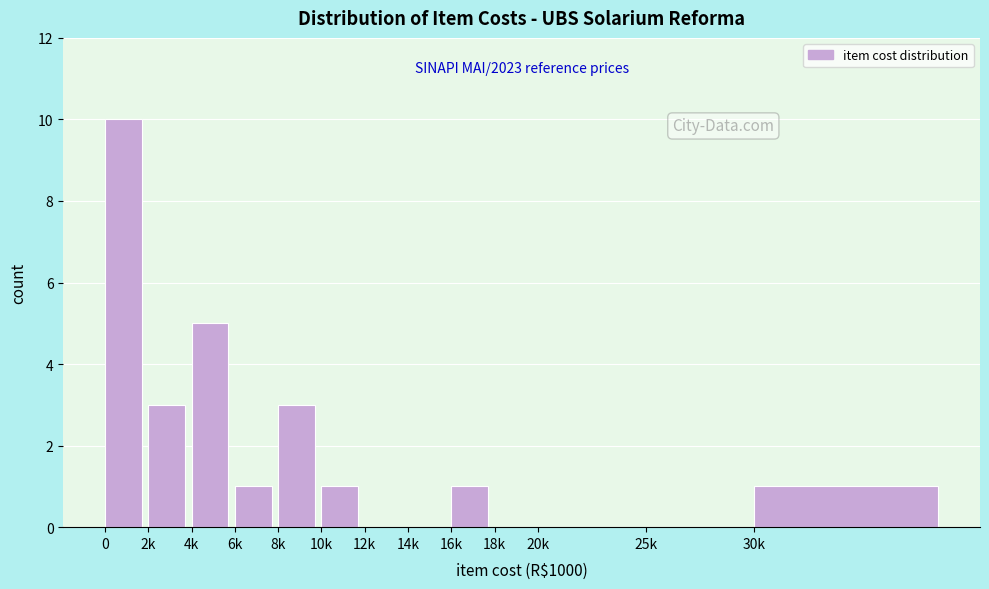

Reading right to left, list all the values displayed in this chart.

30k=1	25k=0	20k=0	18k=0	16k=1	14k=0	12k=0	10k=1	8k=3	6k=1	4k=5	2k=3	0=10